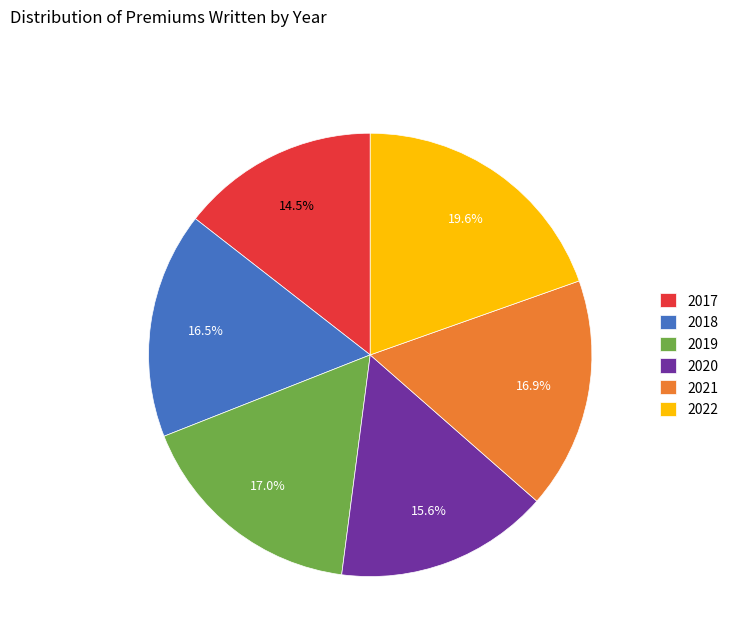

Does 2020 account for over 50% of the chart?

No